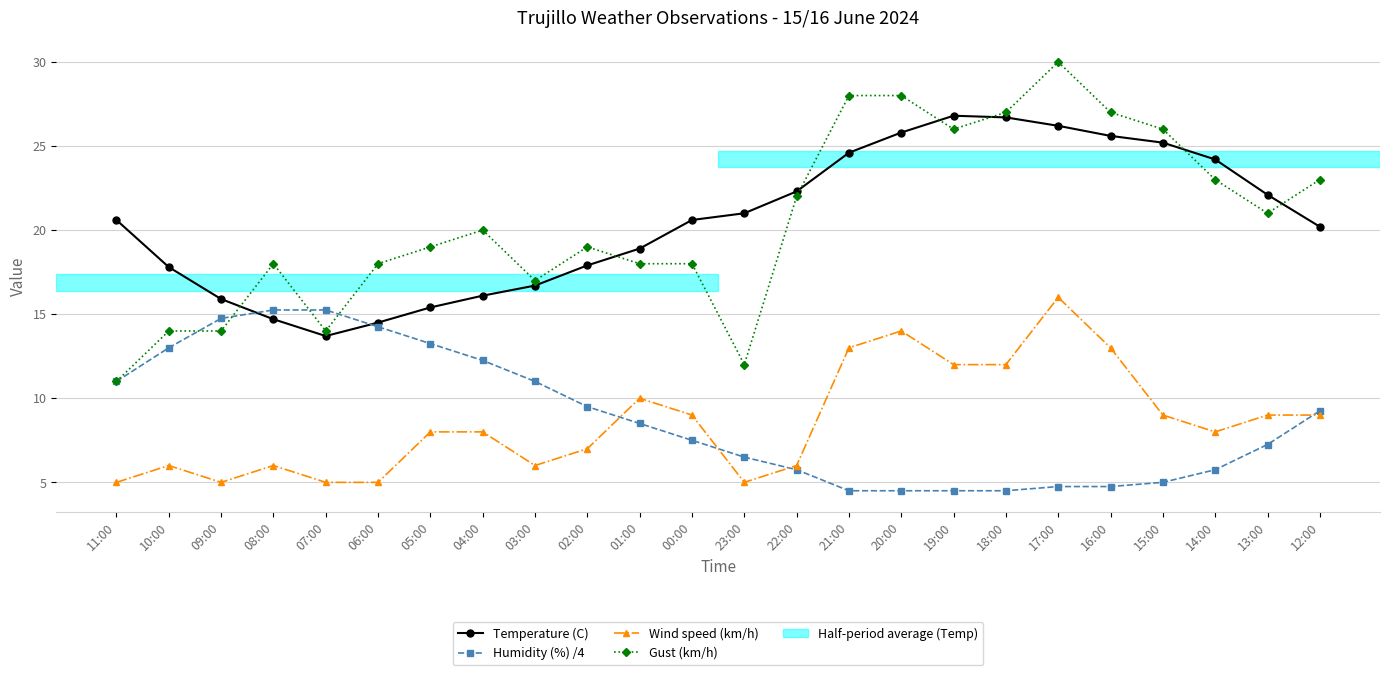

Which series changed the most between 00:00 and 19:00?

Gust (km/h)